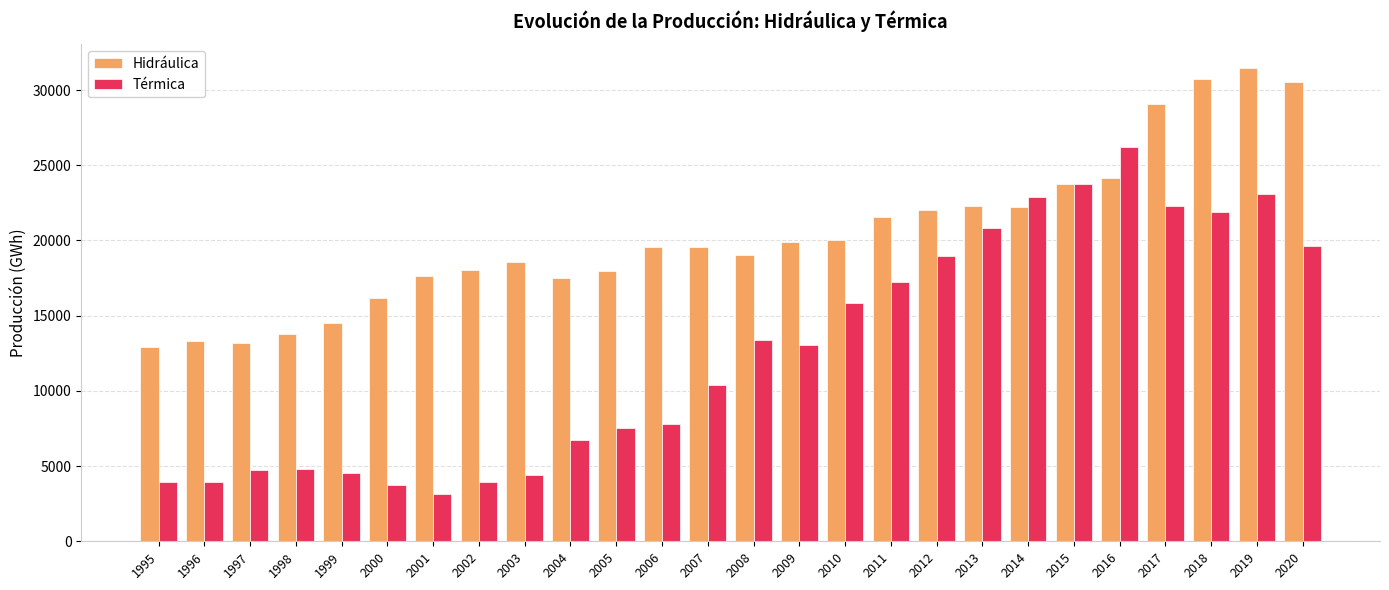

At which label does Térmica reach its minimum?

2001